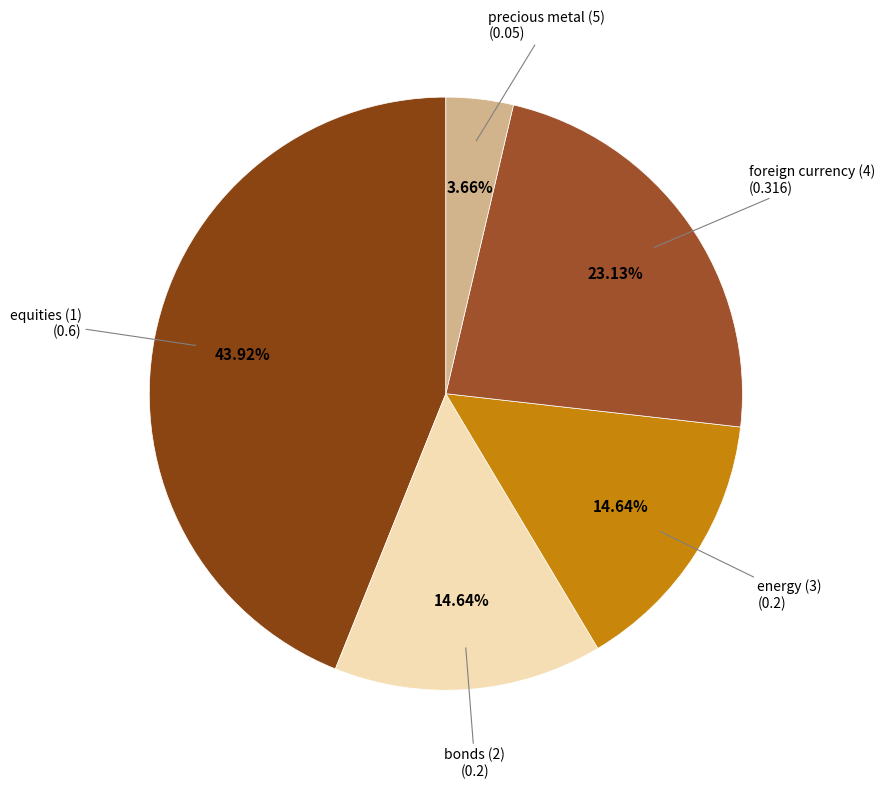

What percentage is NOT represented by energy (3)?

85.4%